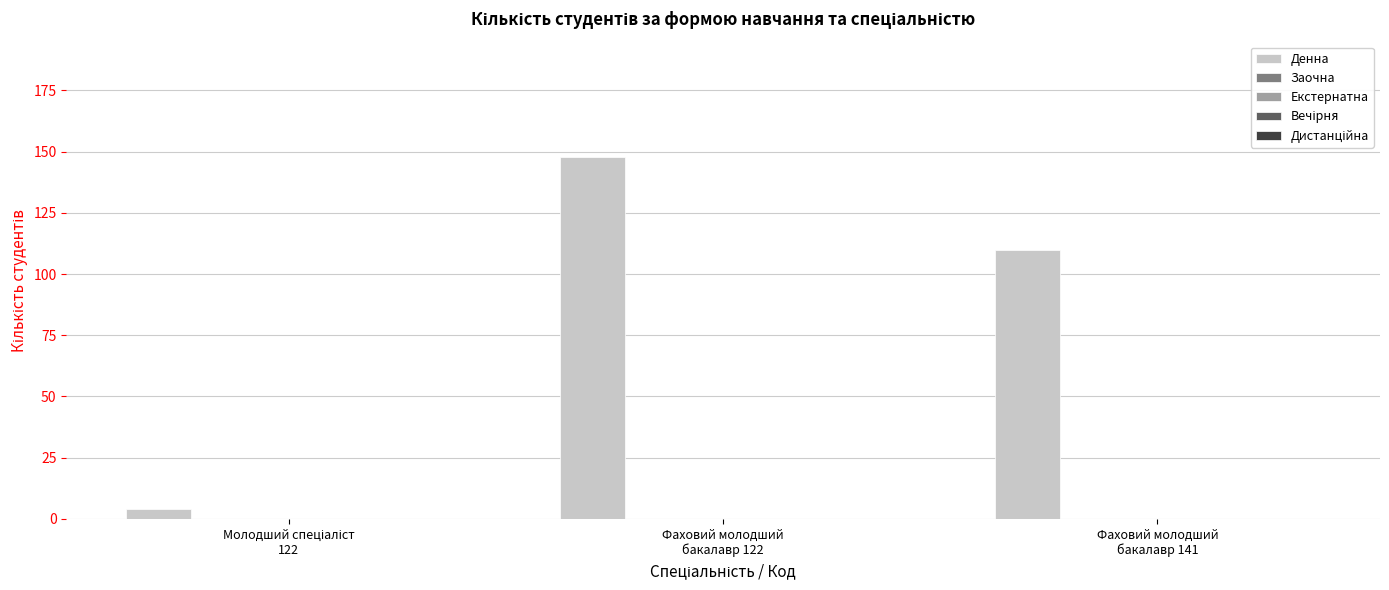

Reading right to left, what are all the values shown in this chart?

110	148	4